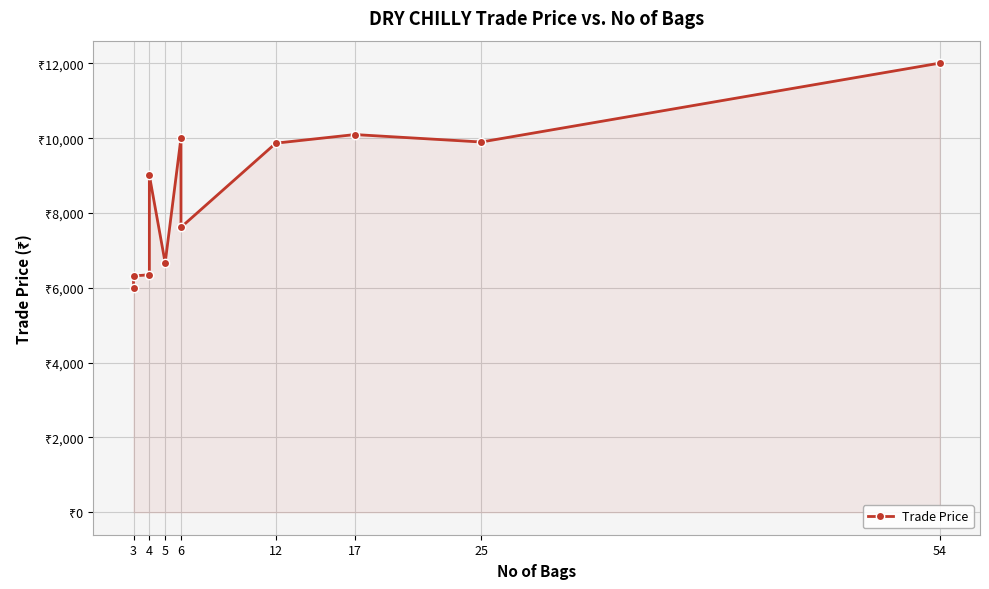

Which label corresponds to the smallest value in the chart?

3